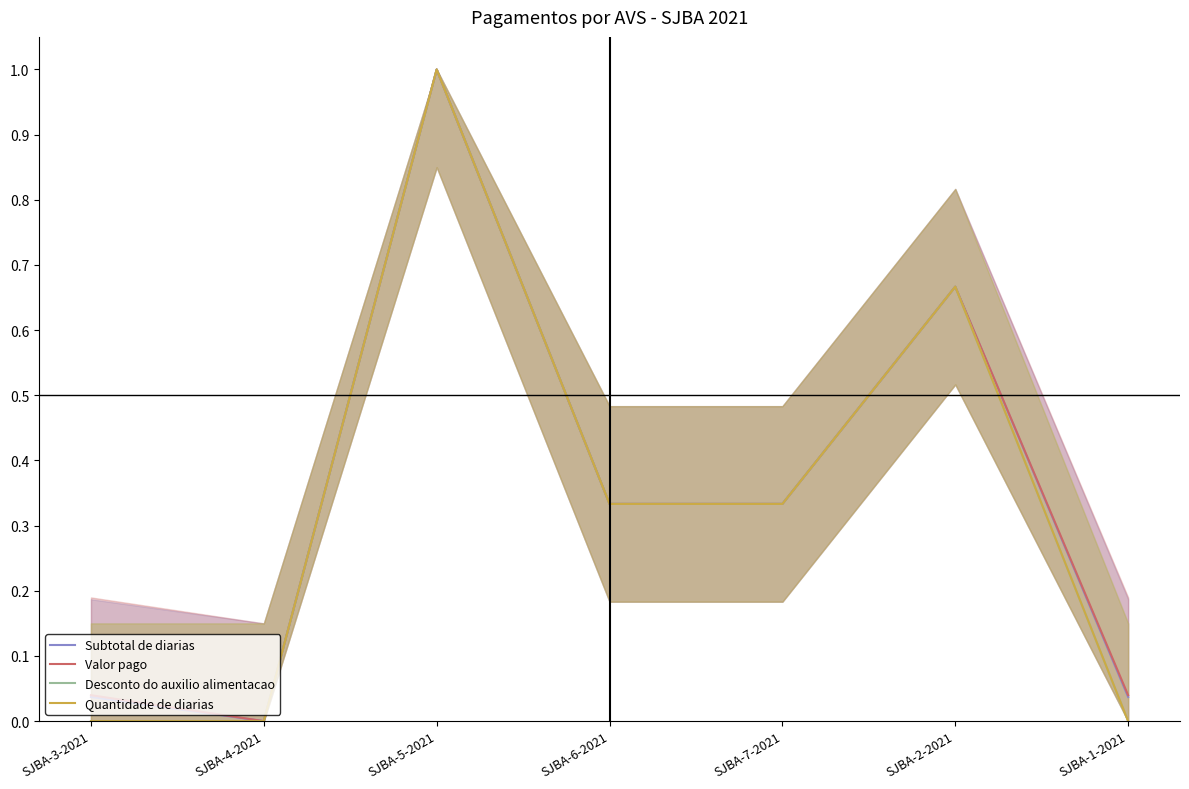

What is the label of the 4th point from the right?

SJBA-6-2021